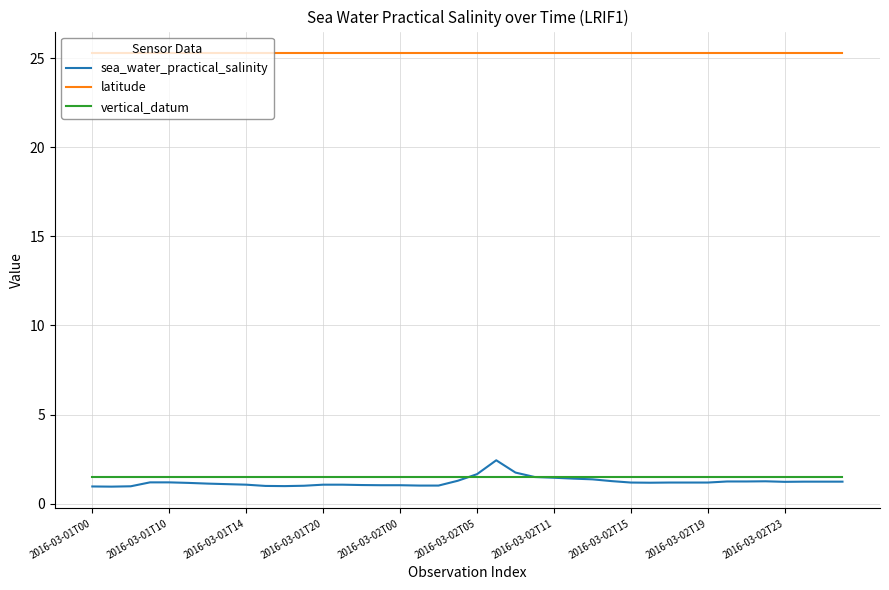

Which series has the largest total across all categories?

latitude